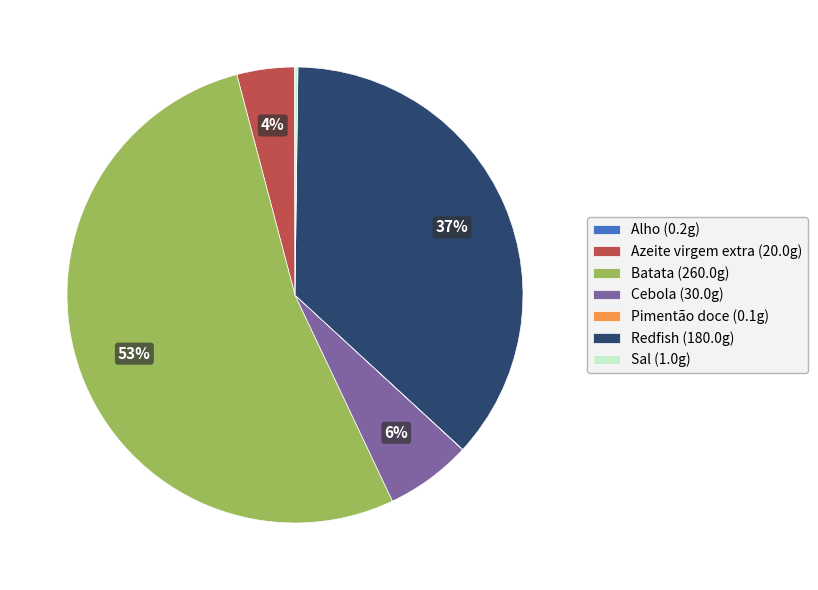

To the nearest percent, what is the average slice percentage?

14%